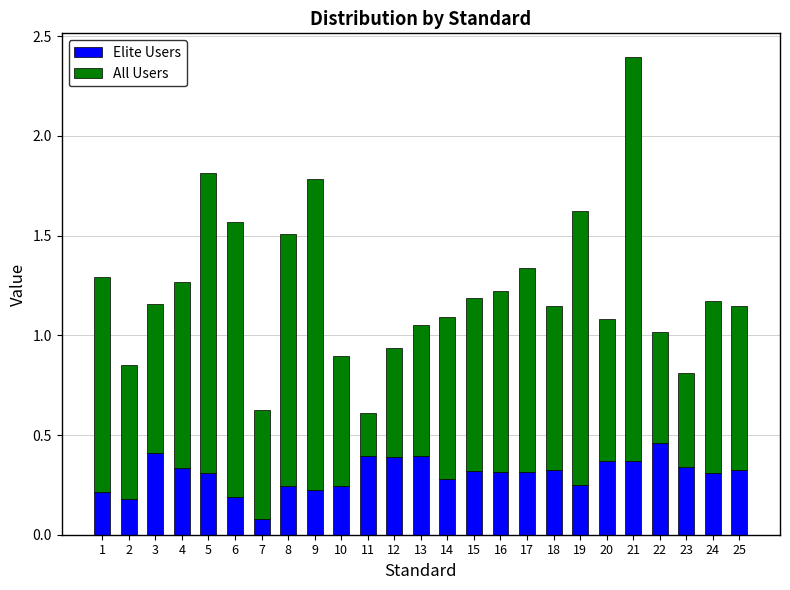

What is the total value across all series at 9?

1.8